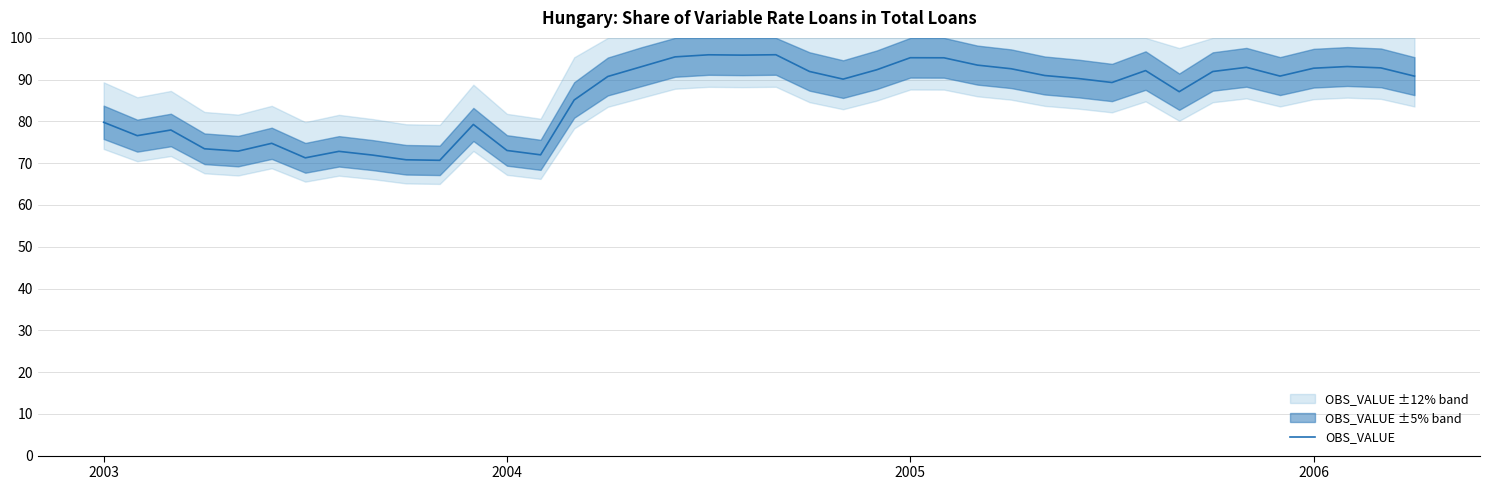

What is the difference between the values at 38 and 28?

1.8